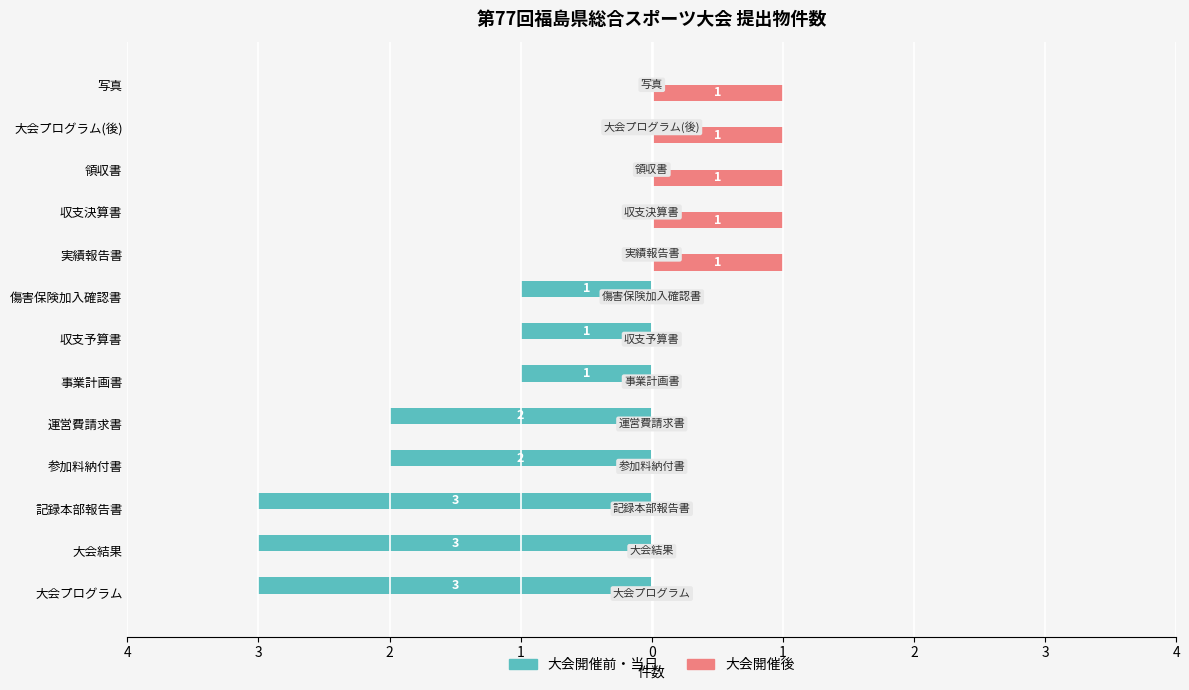

What are all the series names shown in the legend?

大会開催前・当日, 大会開催後